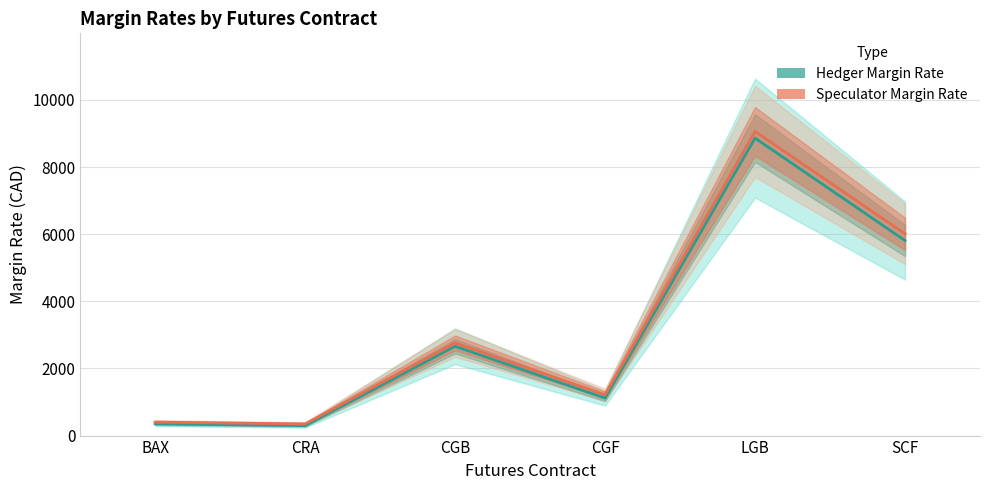

What is the total value across all series at CRA?

644